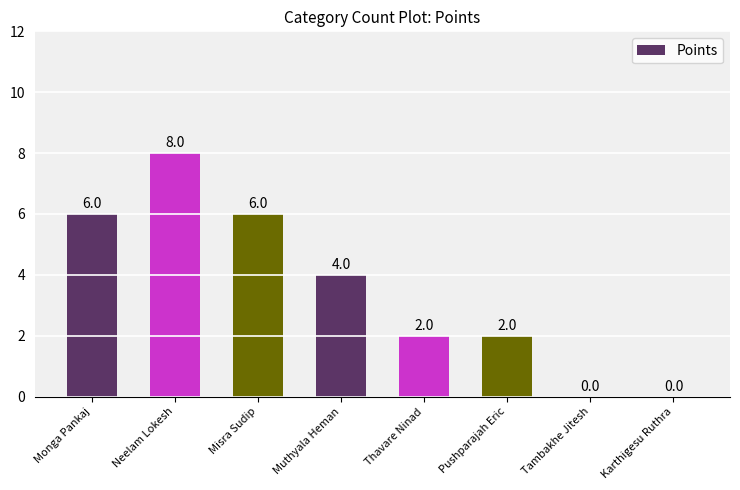

Count the number of categories in the chart.

8